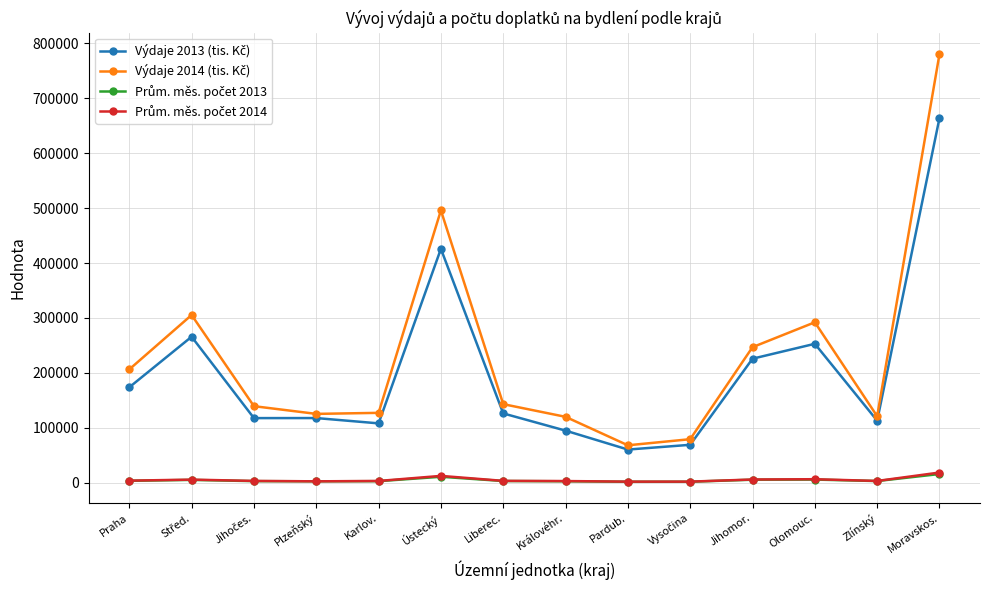

What is the label of the 6th point from the left?

Ústecký